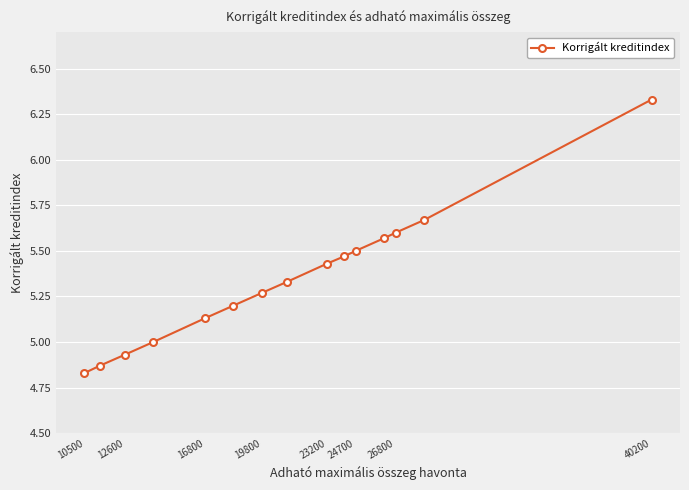

What is the difference between the values at 16800 and 40200?

1.2